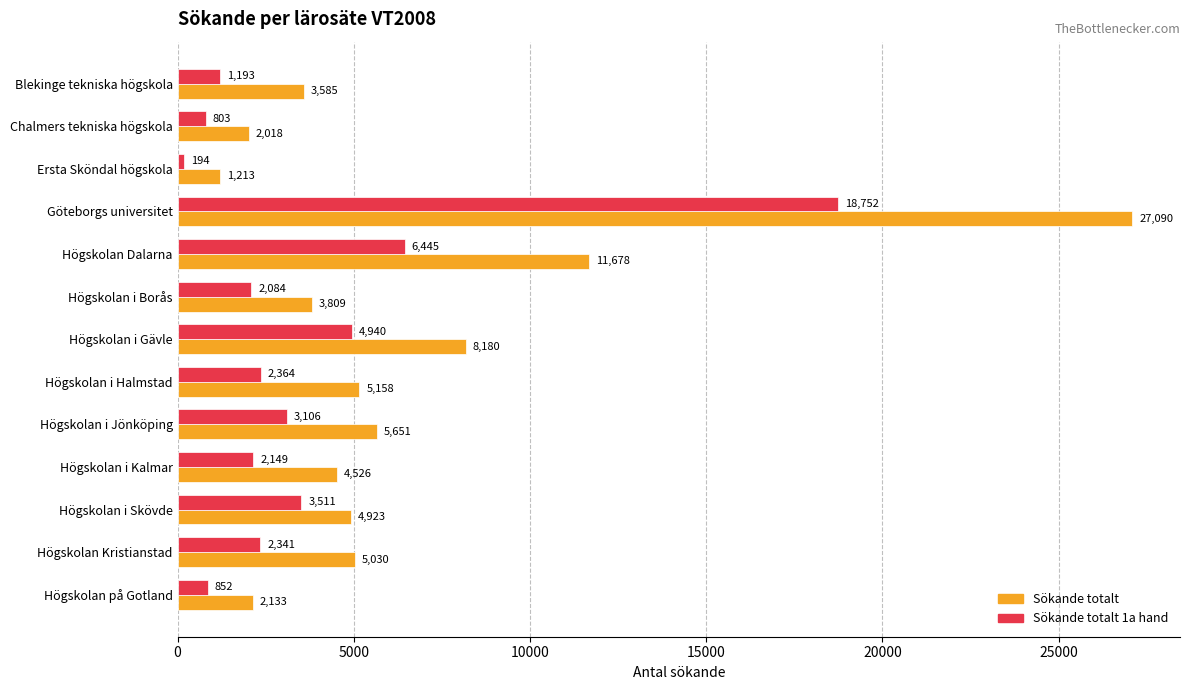

At Göteborgs universitet, list the series in order from largest to smallest.

Sökande totalt, Sökande totalt 1a hand